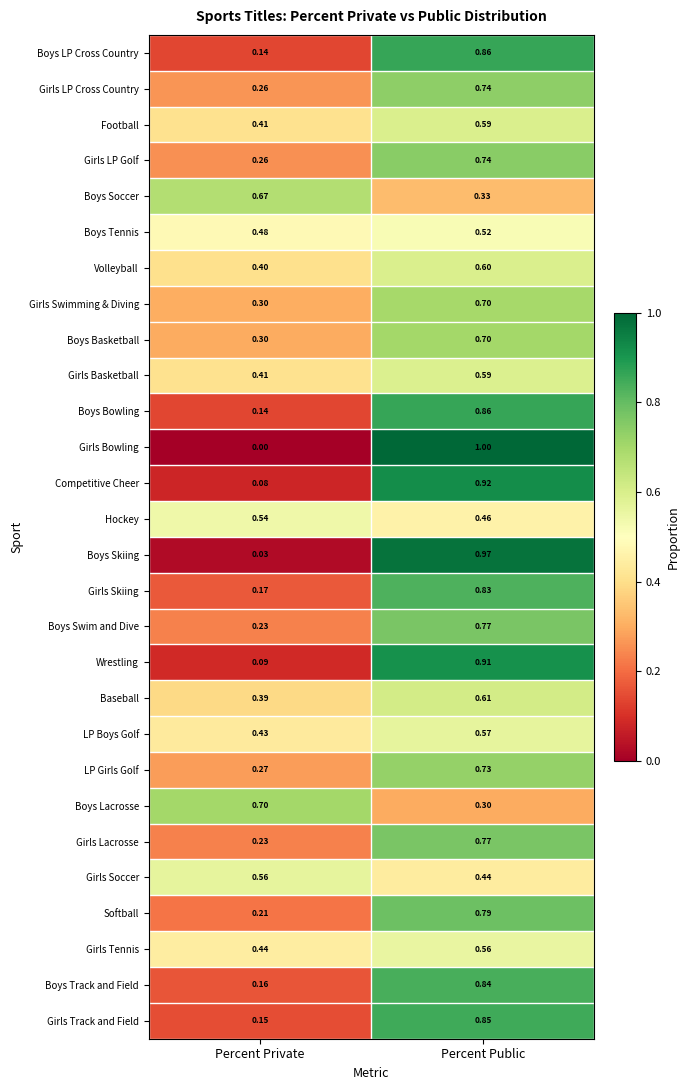

Where is Boys Swim and Dive nearest to the value 0?

Percent Private